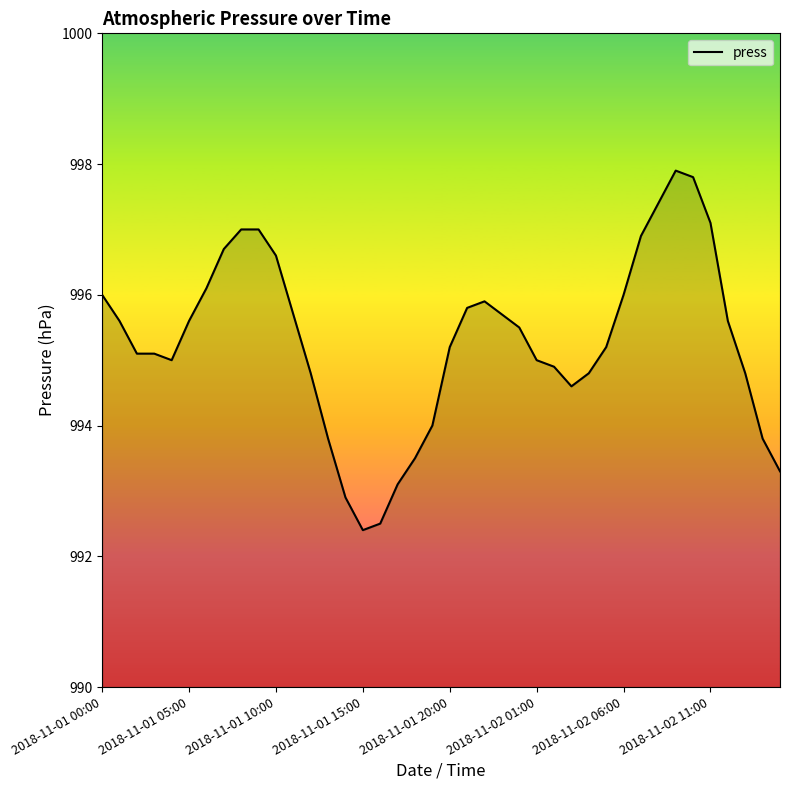

What is the minimum value shown in the chart?

992.4